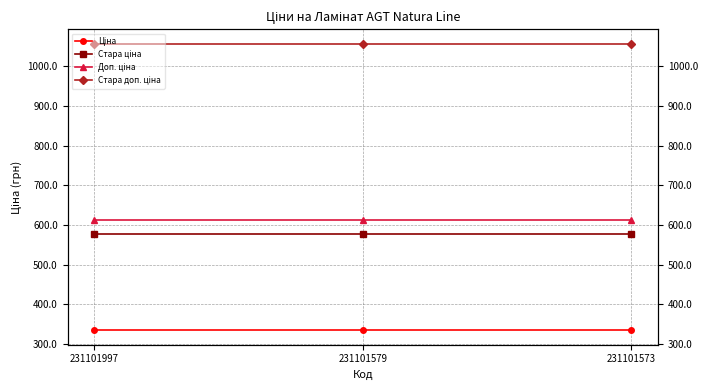

Does the chart have visible grid lines?

Yes